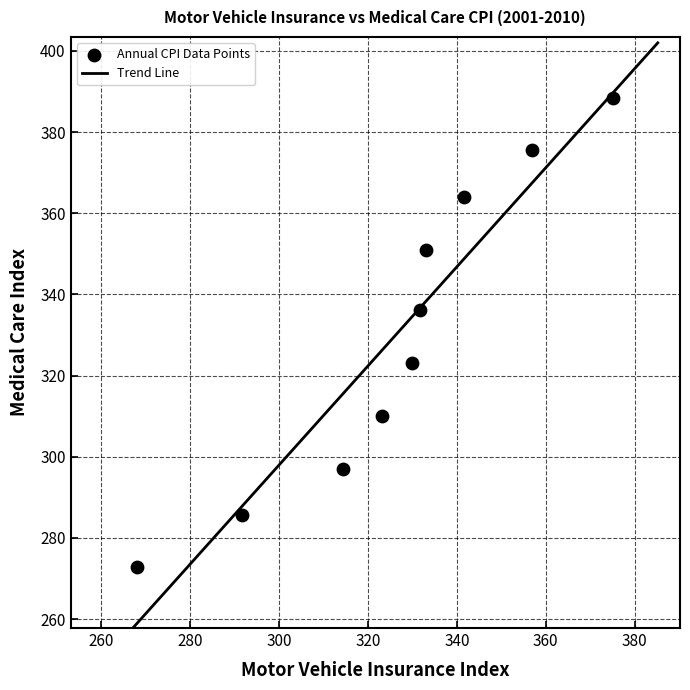

What is the average X value?

326.6